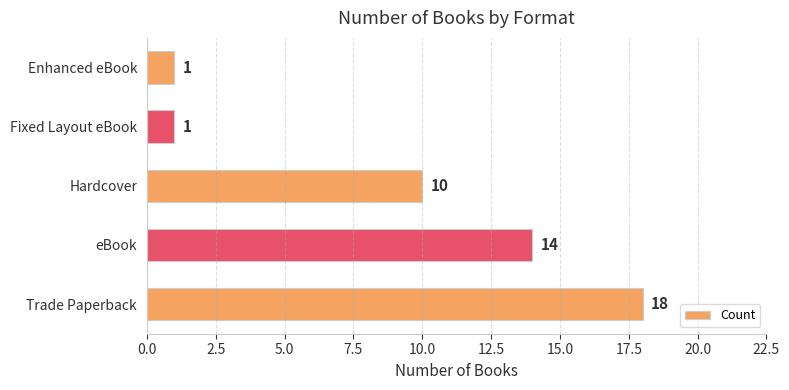

What is the difference between the maximum and minimum values?

17